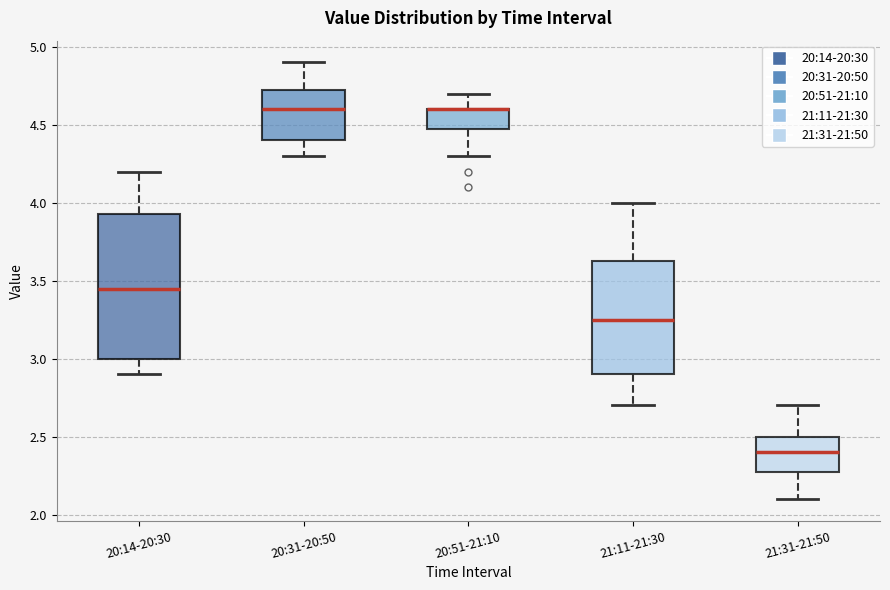

Comparing the boxes themselves (not the whiskers), which one is the tallest?

20:14-20:30